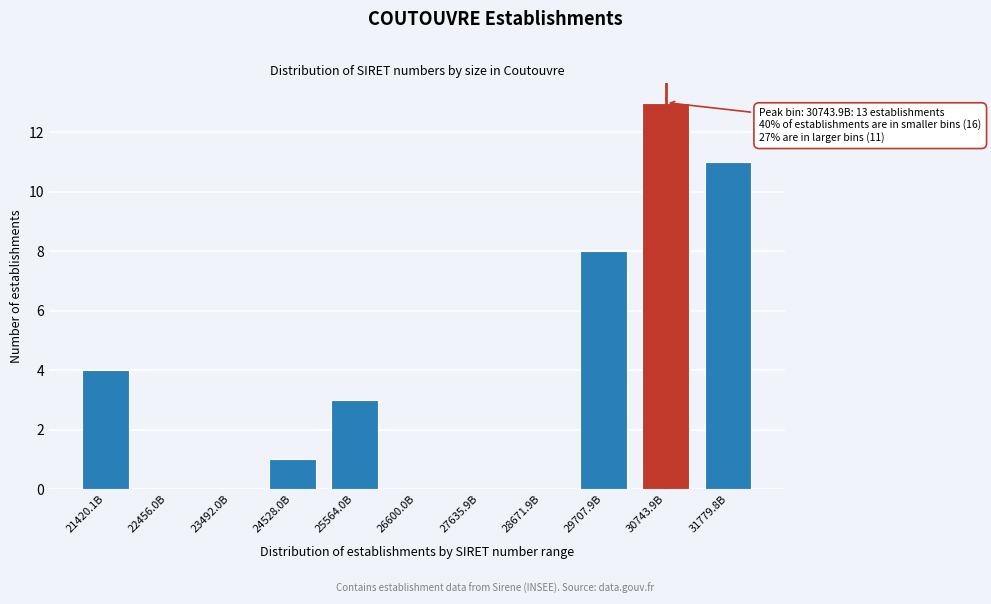

Reading left to right, transcribe all the data shown in this chart.

21420.1B=4	22456.0B=0	23492.0B=0	24528.0B=1	25564.0B=3	26600.0B=0	27635.9B=0	28671.9B=0	29707.9B=8	30743.9B=13	31779.8B=11